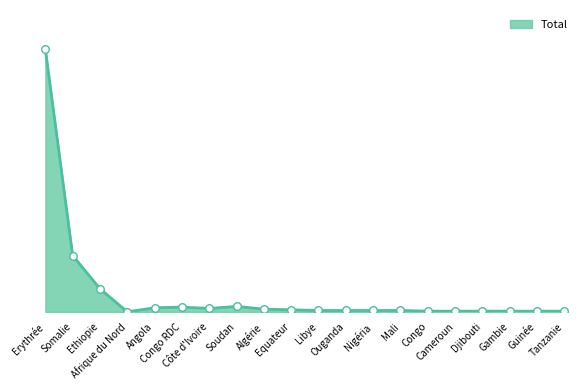

Between Tanzanie and Afrique du Nord, which is larger?

Tanzanie